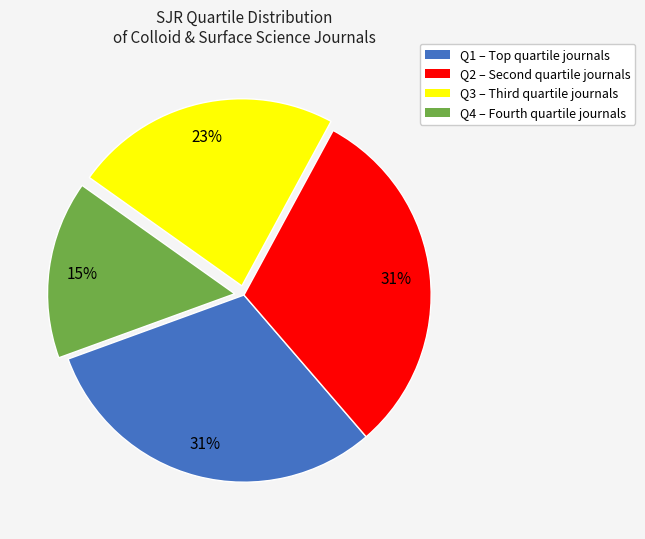

To the nearest percent, what is the average slice percentage?

25%